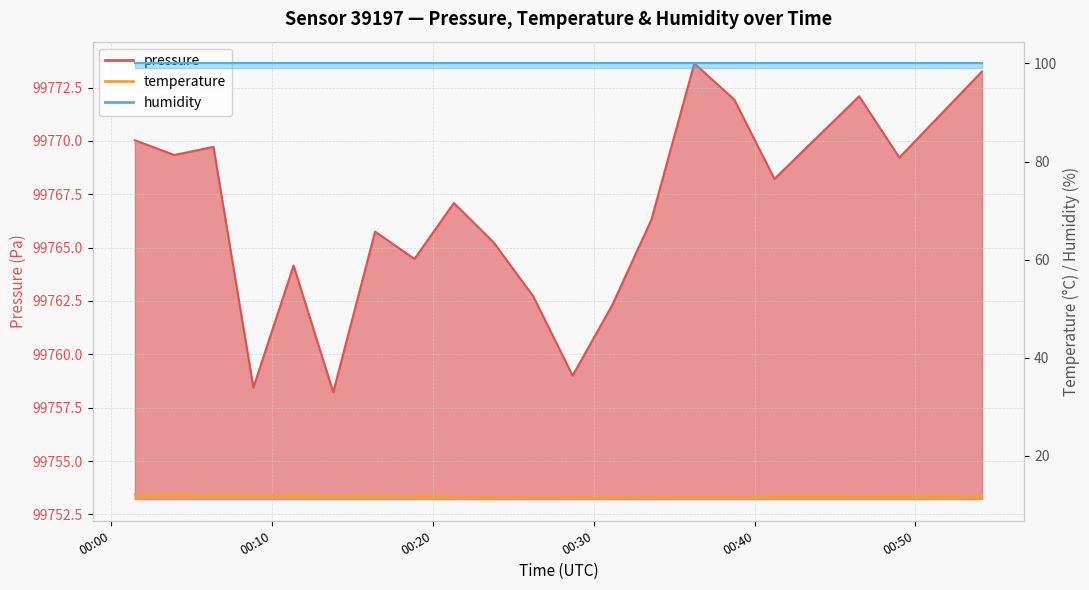

What is the label of the 6th point from the right?

2022-10-17T00:36:15